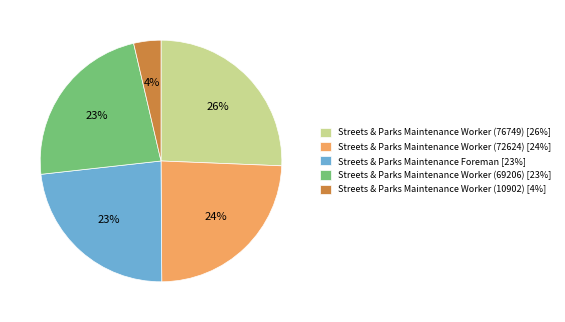

How many segments does this pie chart have?

5